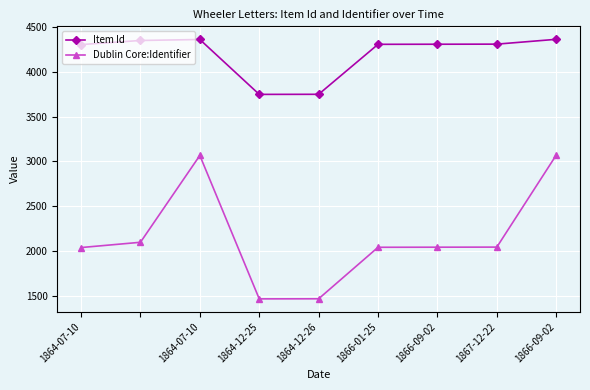

True or false: Dublin Core:Identifier and Item Id cross at least once.

False